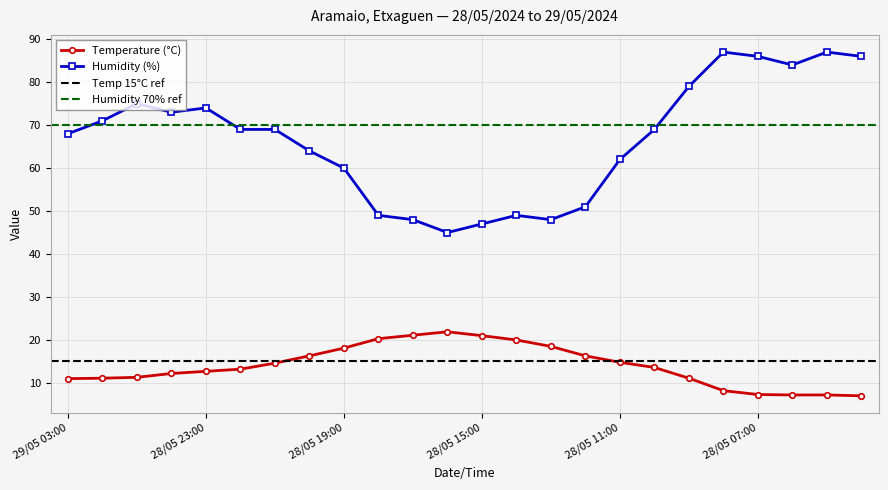

Where is Humidity (%) nearest to the value 66?

29/05 03:00